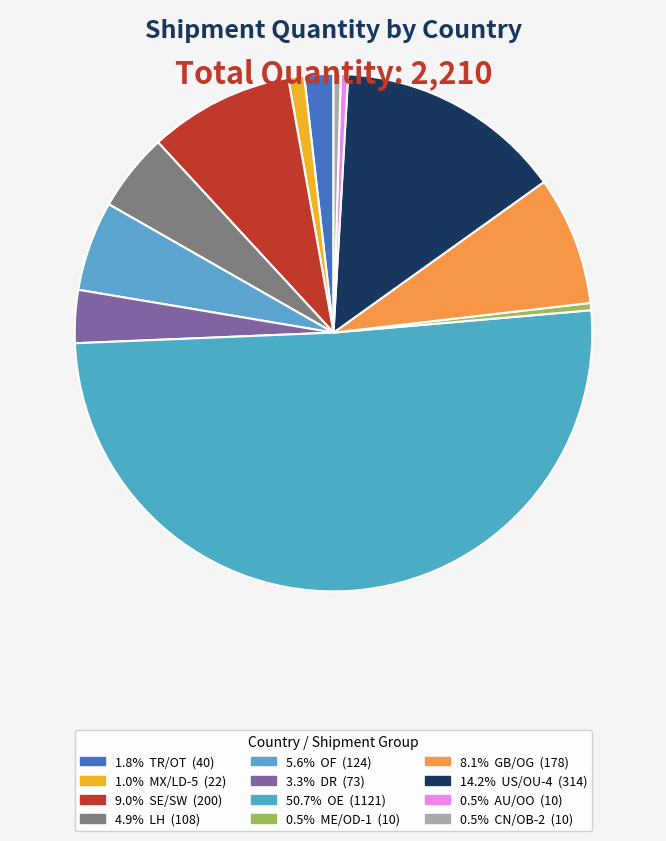

How many segments does this pie chart have?

12